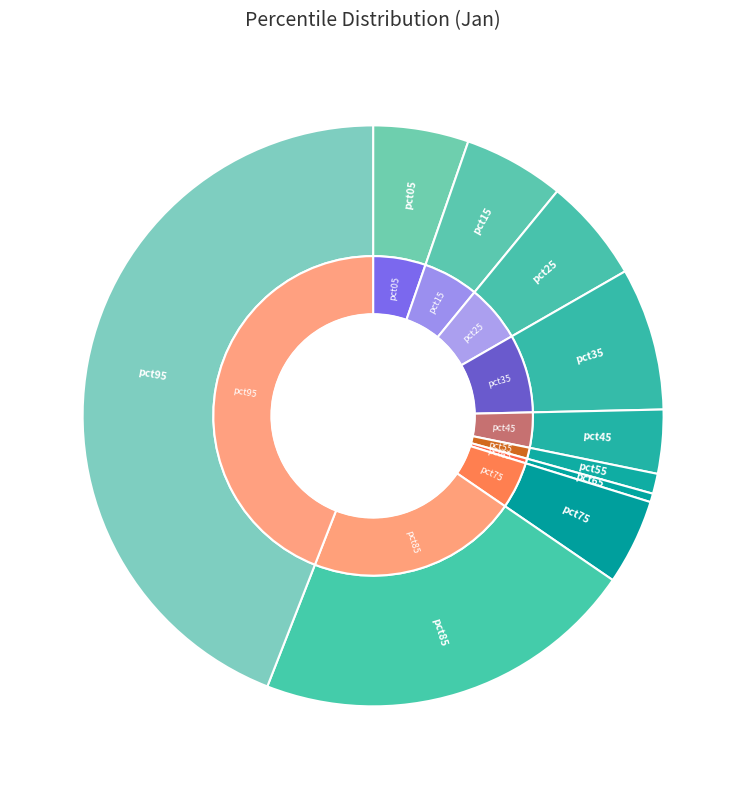

Rank the categories by value from highest to lowest.

pct95, pct85, pct35, pct25, pct15, pct05, pct75, pct45, pct55, pct65